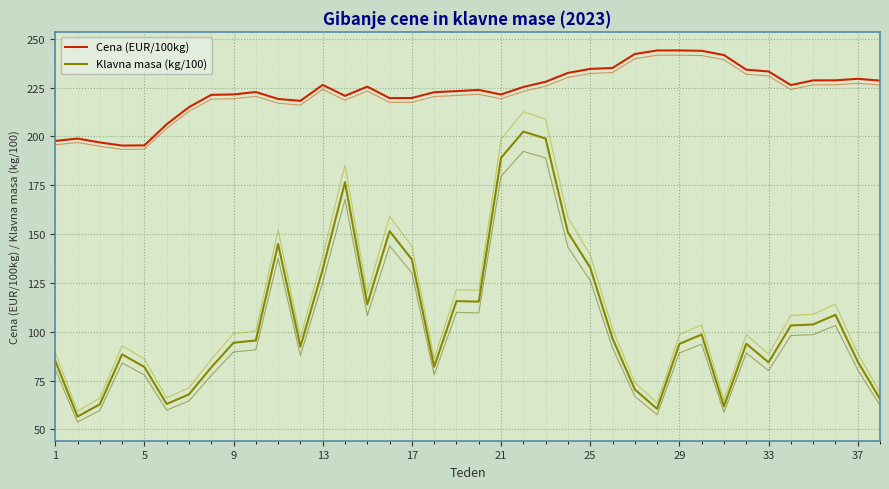

True or false: Cena (EUR/100kg) and Klavna masa (kg/100) intersect in this chart.

False